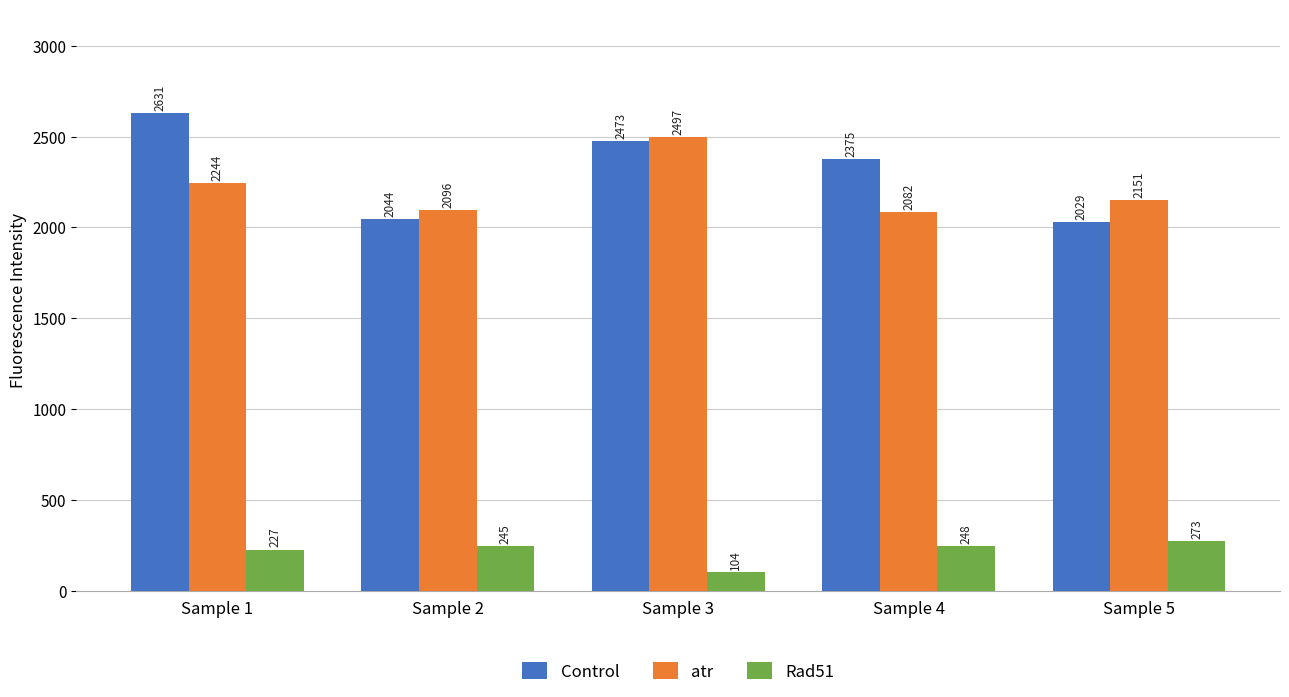

What is the average value of the atr series?

2214.0